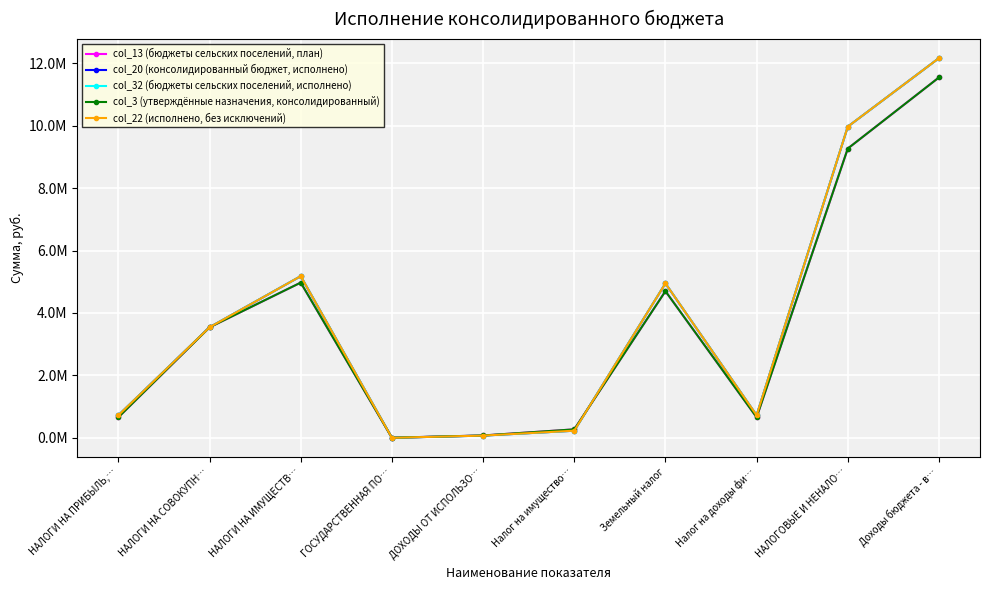

In col_32 (бюджеты сельских поселений, исполнено), how many points are lower than both neighbors (excluding endpoints)?

2